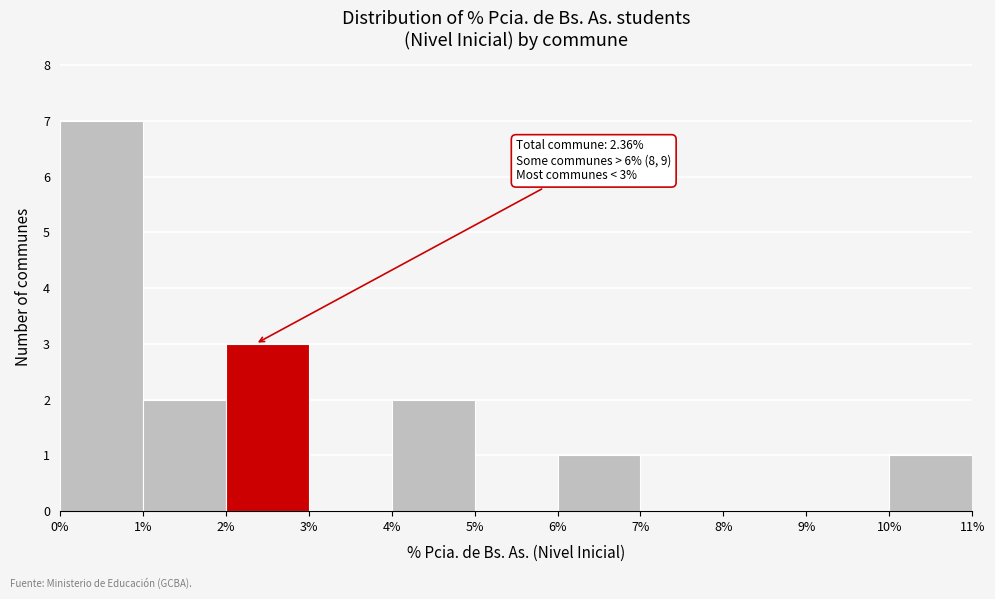

Which range on the x-axis has the tallest bar?

0% to 1%